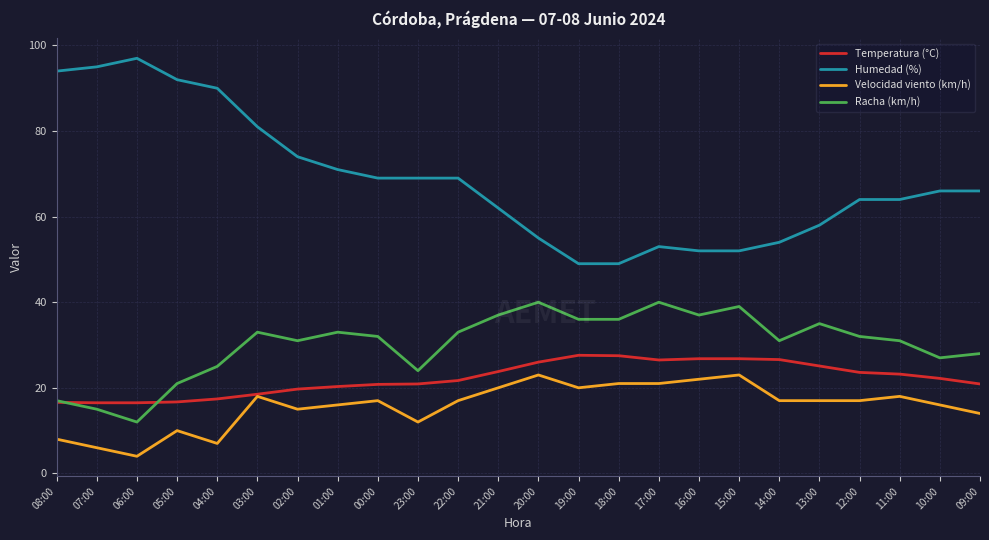

What is the average value of the Velocidad viento (km/h) series?

15.8